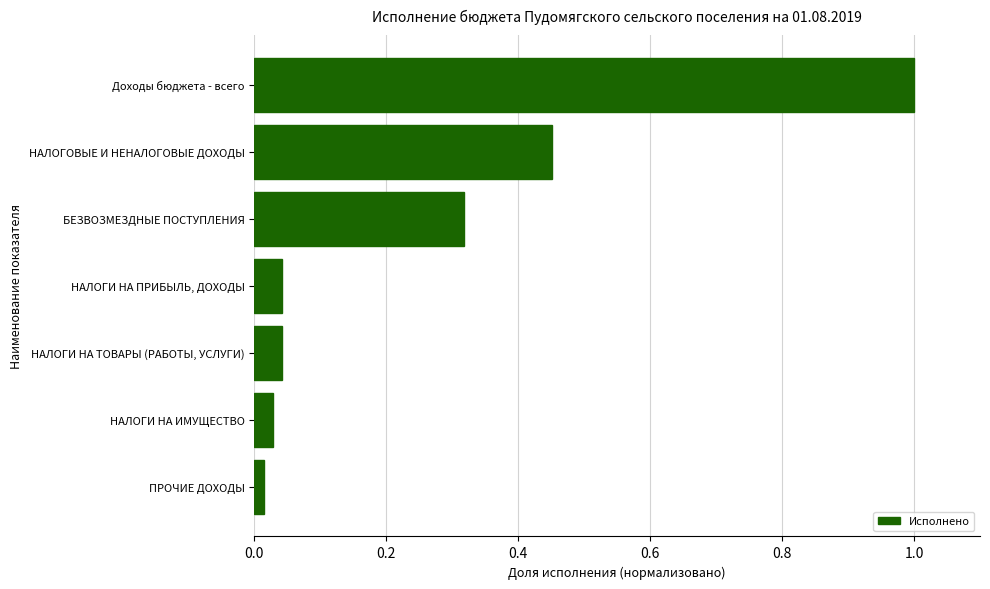

Is it true that the value at БЕЗВОЗМЕЗДНЫЕ ПОСТУПЛЕНИЯ is 0.5?

False